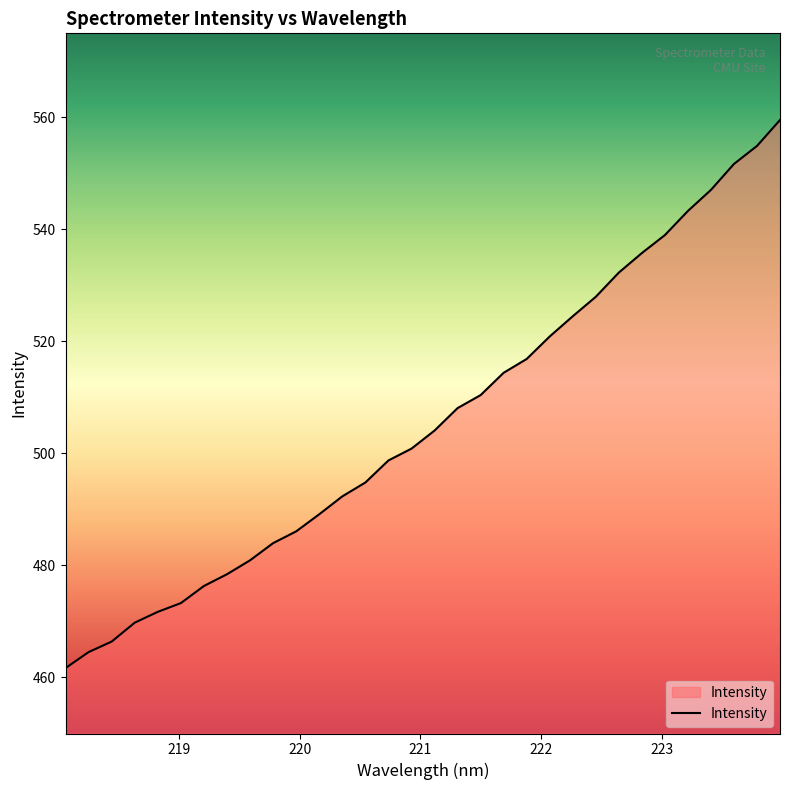

Count the number of data series in this chart.

1